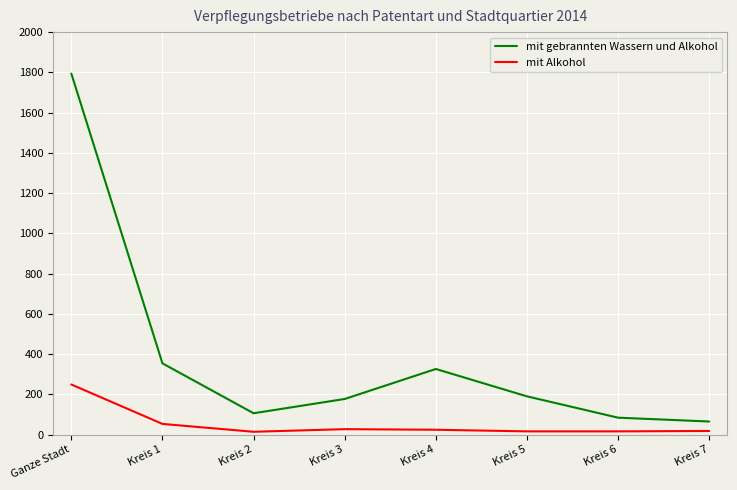

At which label is mit Alkohol closest to 131?

Kreis 1